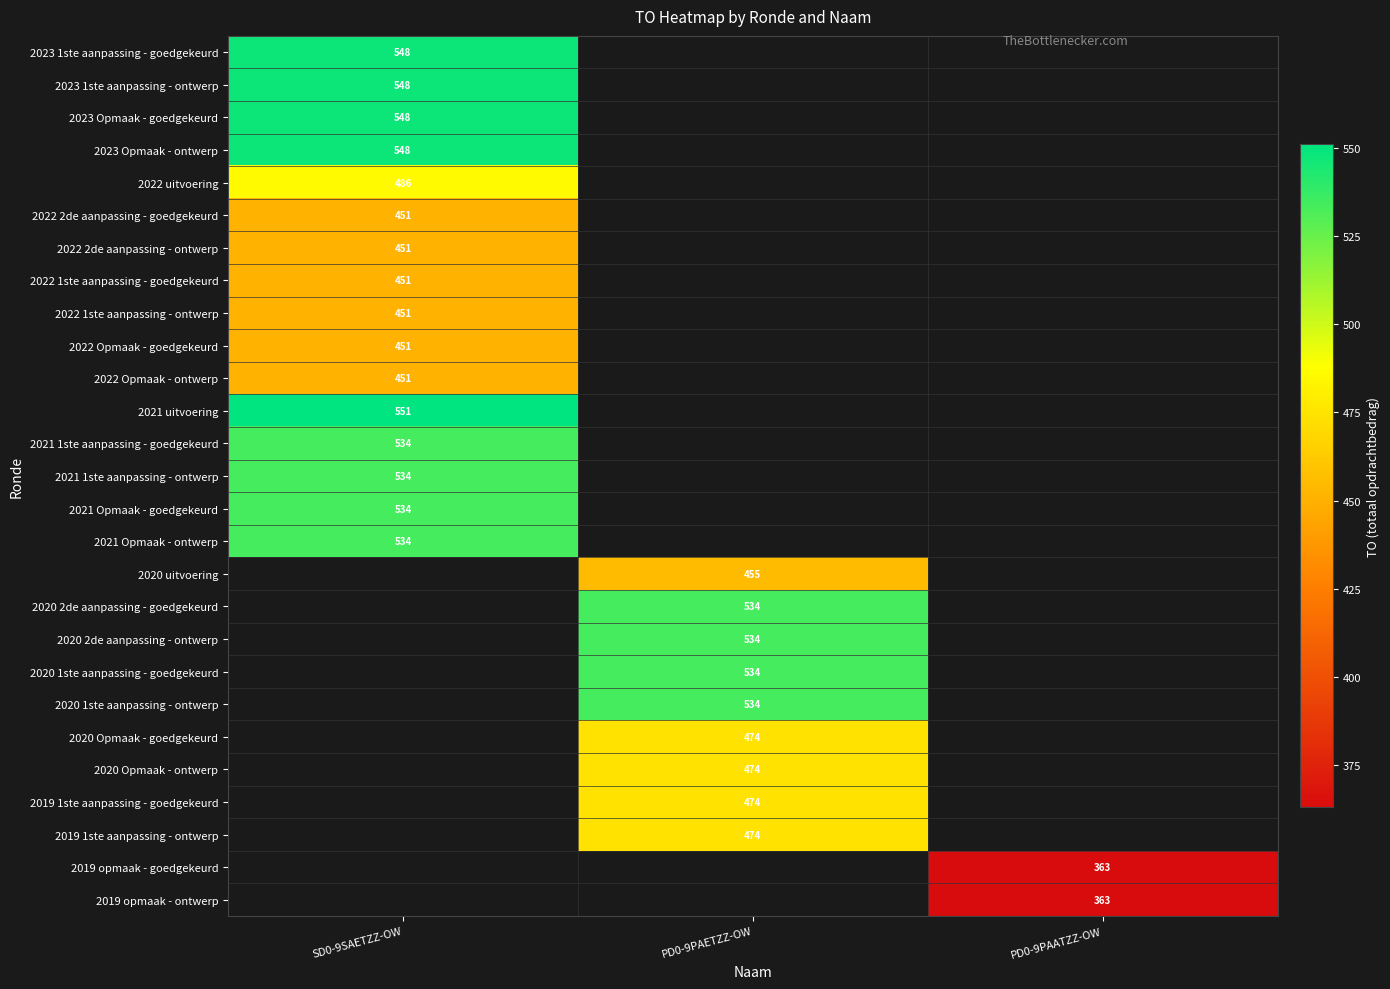

What is the maximum value shown in the chart?

551.0